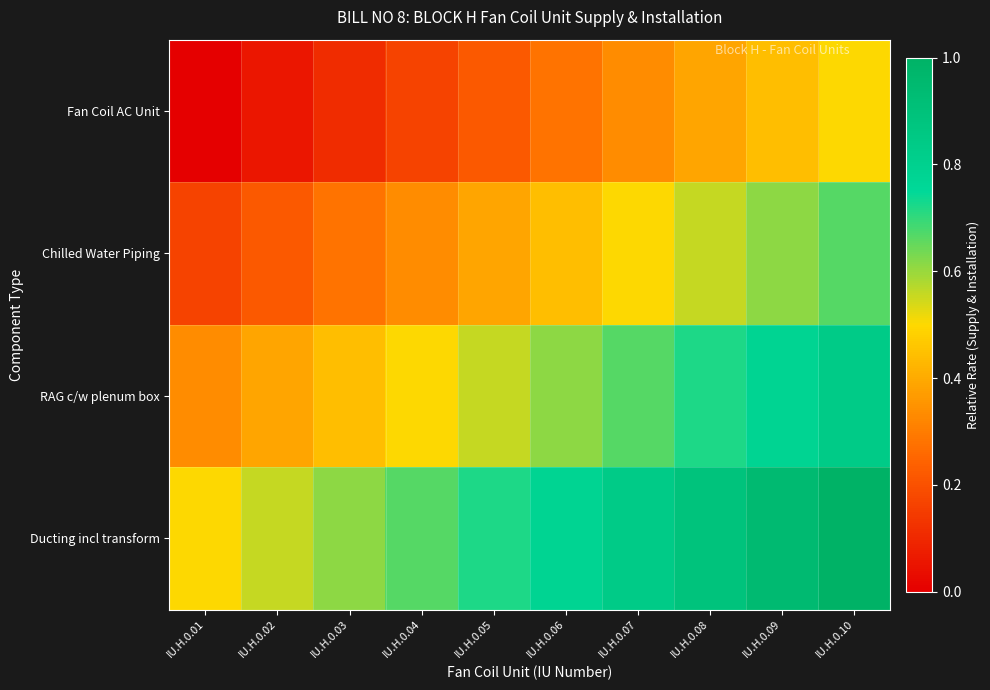

How many data points does each series have?

10